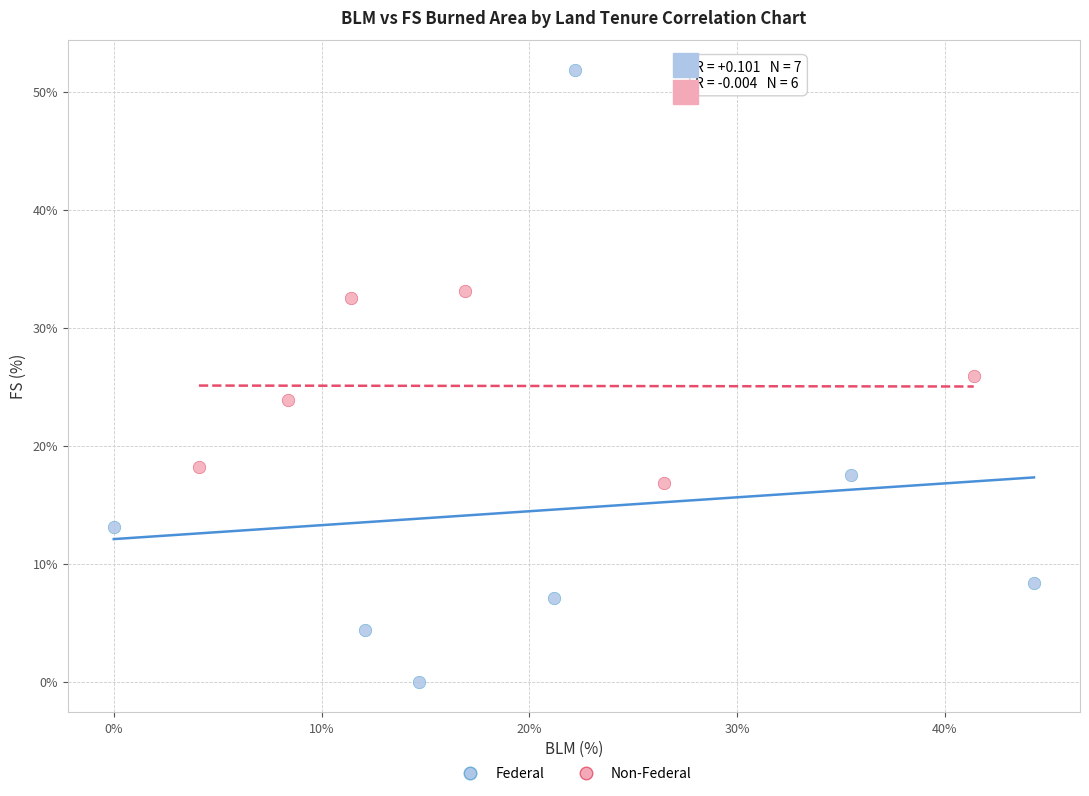

Which series reaches the minimum Y coordinate?

Federal